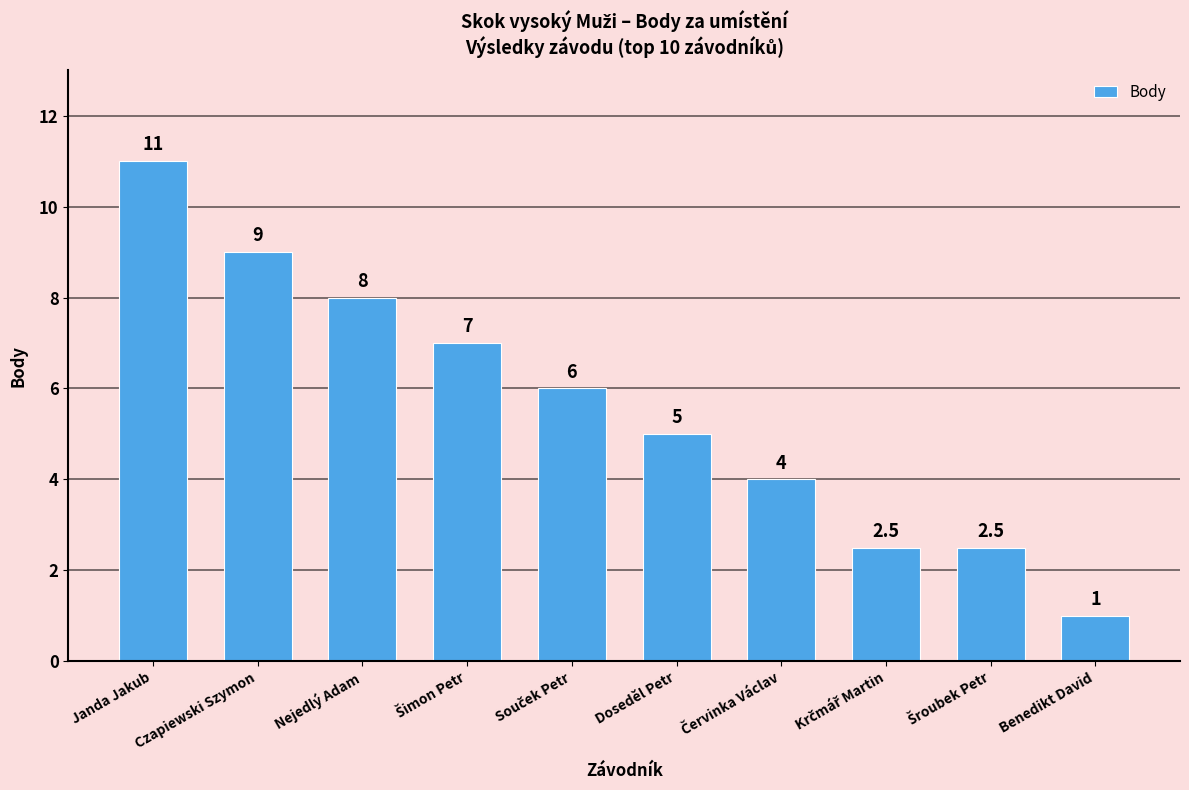

Reading left to right, what are all the values shown in this chart?

11.0	9.0	8.0	7.0	6.0	5.0	4.0	2.5	2.5	1.0